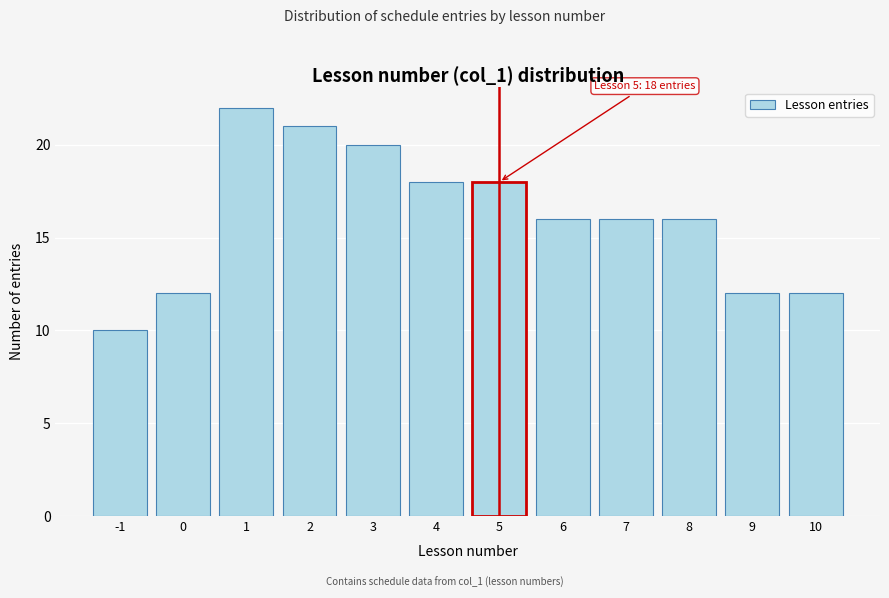

Which range on the x-axis has the tallest bar?

0.5 to 1.5